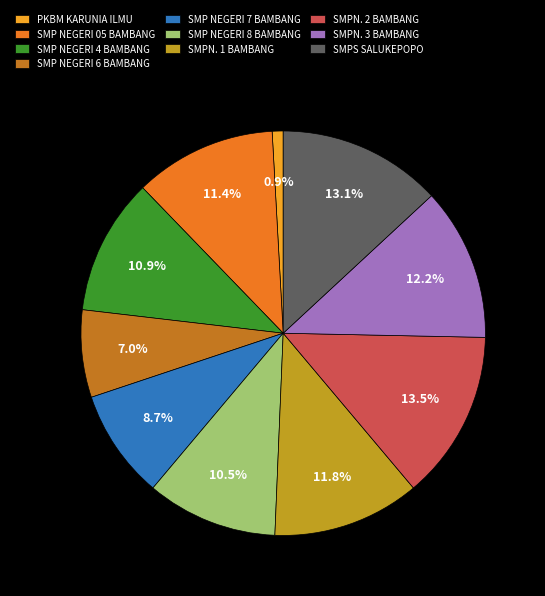

True or false: SMP NEGERI 7 BAMBANG accounts for 20% of the total.

False